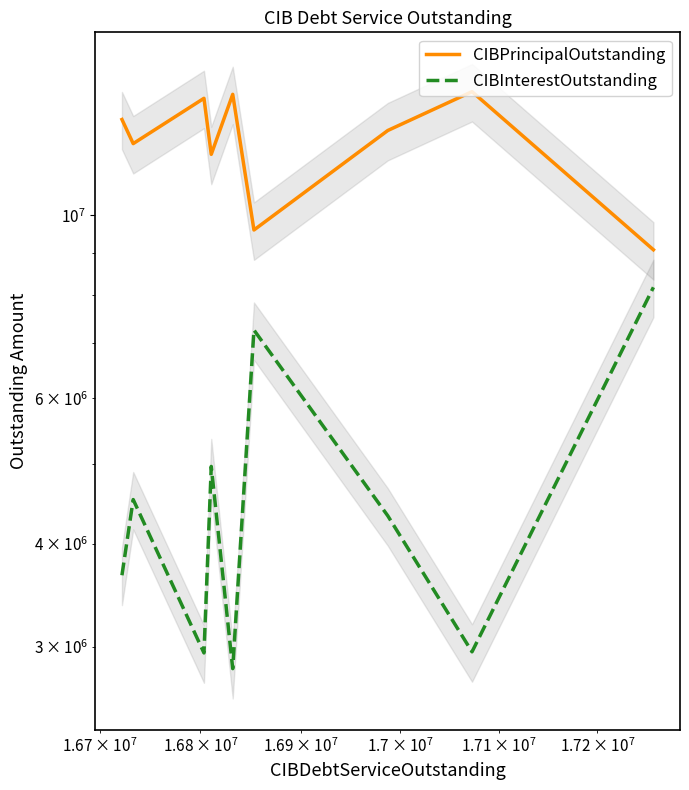

What is the value of the CIBInterestOutstanding point at the 6th from the left?

7258378.2